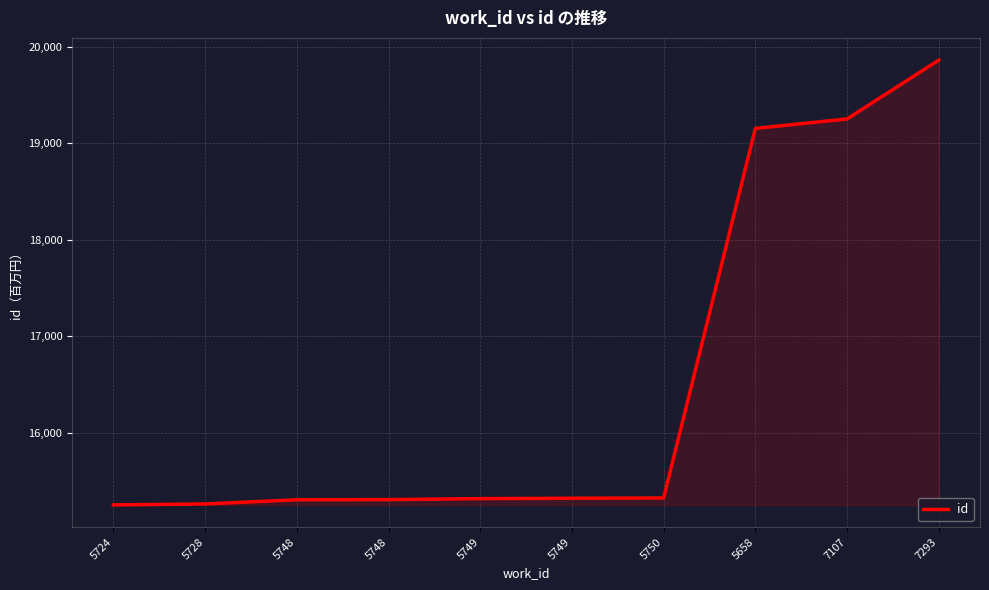

Rank the categories by value from lowest to highest.

5724, 5728, 5748, 5748, 5749, 5749, 5750, 5658, 7107, 7293